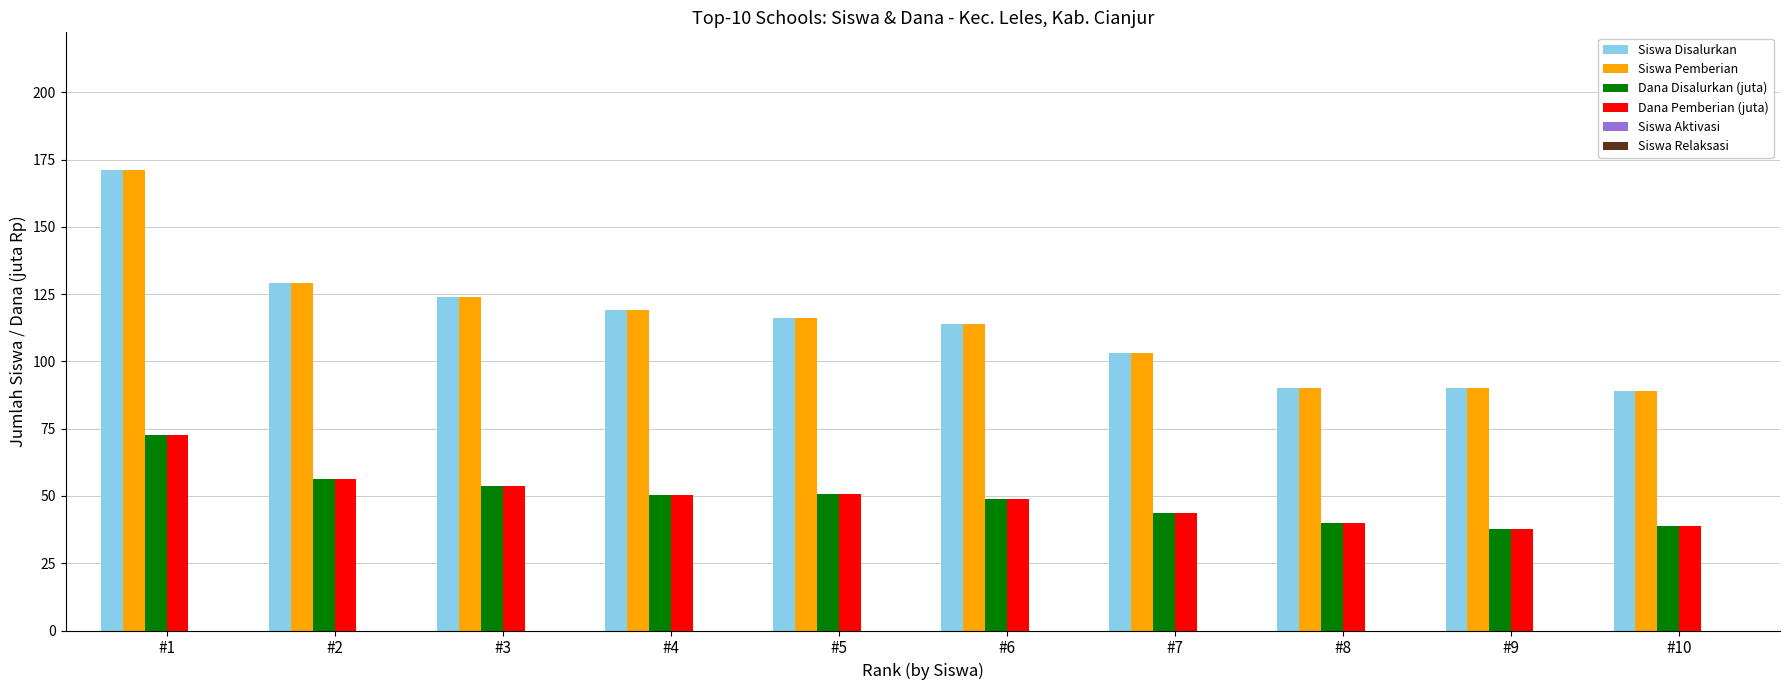

Which category has the highest value across all series?

#1